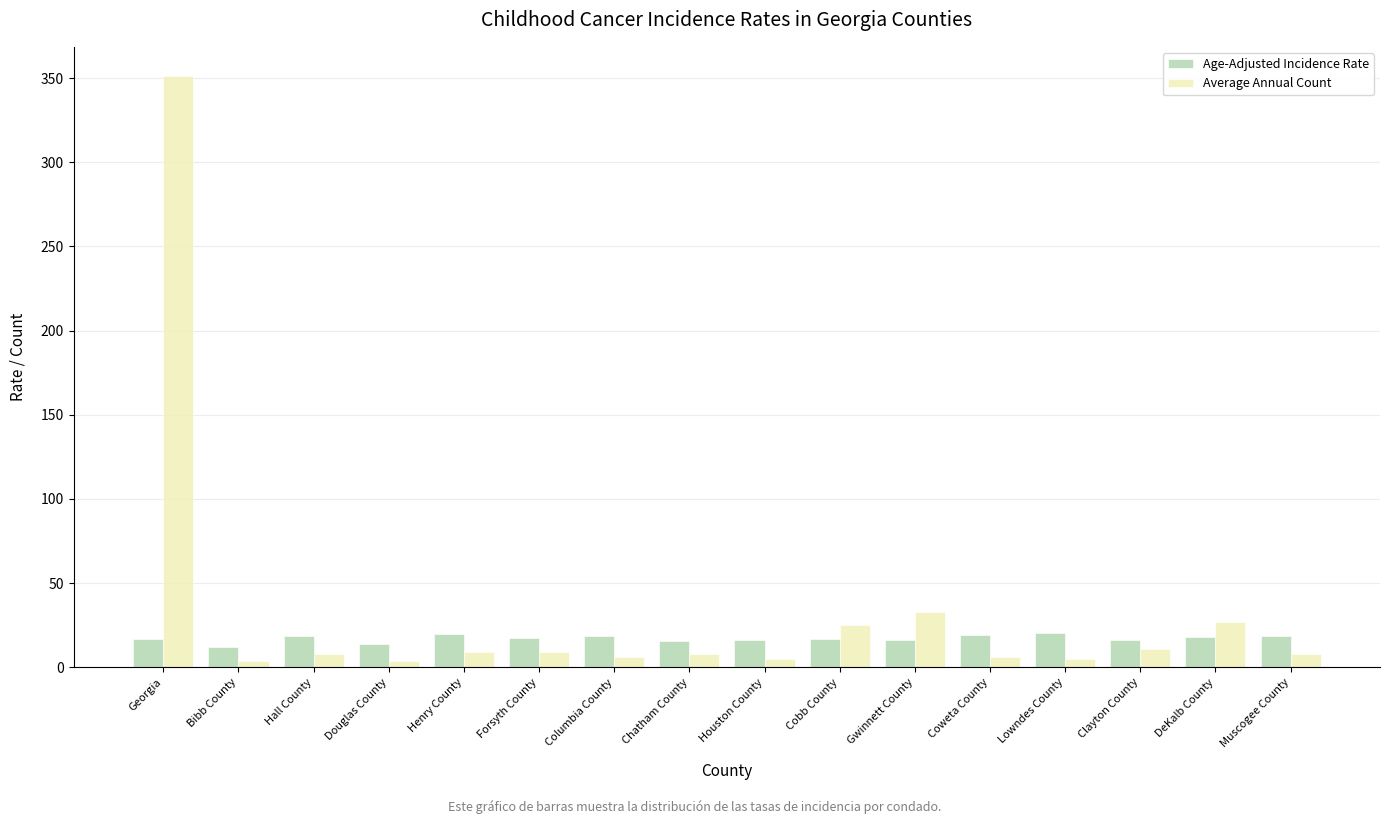

List the series in order of their overall mean, lowest first.

Age-Adjusted Incidence Rate, Average Annual Count